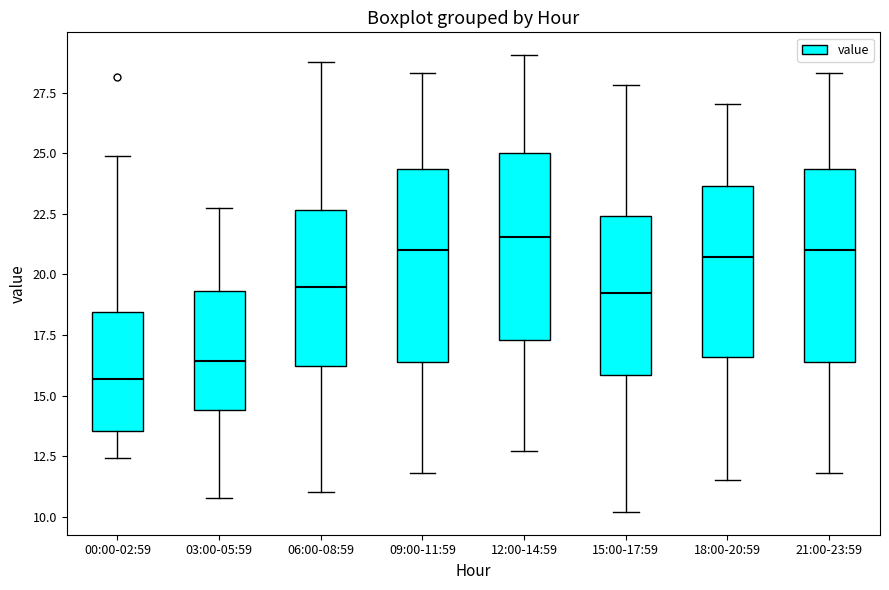

Reading left to right, transcribe this box plot: for each box, give where its median line is, the range the box spans, and where its two whiskers end, as read against the y-axis. The values are not printed on the chart, so give them approximately, as read against the axis.

00:00-02:59: median 15.5, box 13.5 to 18.5, whiskers 12.5 to 25.0
03:00-05:59: median 16.5, box 14.5 to 19.5, whiskers 11.0 to 23.0
06:00-08:59: median 19.5, box 16.0 to 22.5, whiskers 11.0 to 29.0
09:00-11:59: median 21.0, box 16.5 to 24.5, whiskers 12.0 to 28.5
12:00-14:59: median 21.5, box 17.5 to 25.0, whiskers 12.5 to 29.0
15:00-17:59: median 19.0, box 16.0 to 22.5, whiskers 10.0 to 28.0
18:00-20:59: median 20.5, box 16.5 to 23.5, whiskers 11.5 to 27.0
21:00-23:59: median 21.0, box 16.5 to 24.5, whiskers 12.0 to 28.5